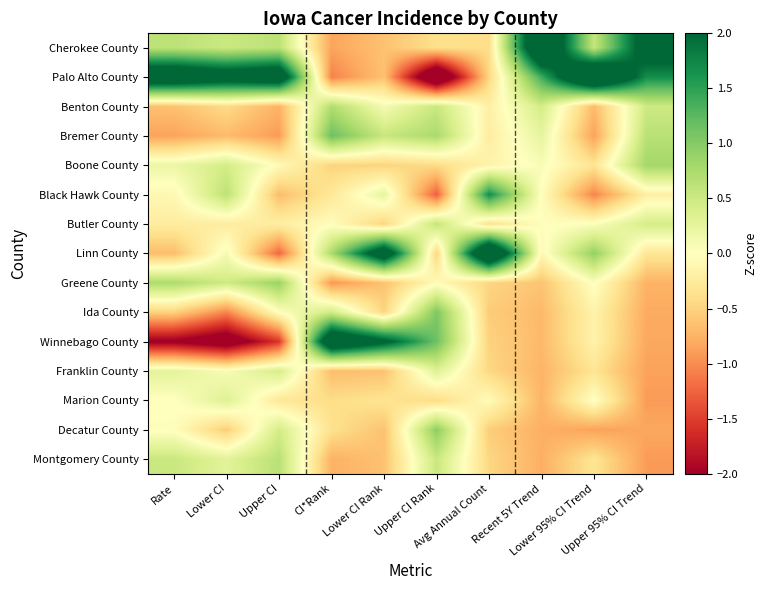

Reading left to right, what are all the values shown in this chart?

Cherokee County: Rate=0.6	Lower CI=0.5	Upper CI=0.6	CI*Rank=-0.8	Lower CI Rank=-0.6	Upper CI Rank=-0.4	Avg Annual Count=-0.4	Recent 5Y Trend=3.0	Lower 95% CI Trend=0.6	Upper 95% CI Trend=2.4
Palo Alto County: Rate=2.7	Lower CI=2.5	Upper CI=2.7	CI*Rank=-1.1	Lower CI Rank=-0.6	Upper CI Rank=-2.8	Avg Annual Count=-0.5	Recent 5Y Trend=1.4	Lower 95% CI Trend=3.2	Upper 95% CI Trend=1.7
Benton County: Rate=-0.6	Lower CI=-0.4	Upper CI=-0.8	CI*Rank=0.7	Lower CI Rank=0.1	Upper CI Rank=0.5	Avg Annual Count=-0.2	Recent 5Y Trend=0.4	Lower 95% CI Trend=-0.7	Upper 95% CI Trend=0.5
Bremer County: Rate=-0.9	Lower CI=-0.7	Upper CI=-0.9	CI*Rank=1.1	Lower CI Rank=0.5	Upper CI Rank=0.8	Avg Annual Count=-0.2	Recent 5Y Trend=0.3	Lower 95% CI Trend=-0.9	Upper 95% CI Trend=0.6
Boone County: Rate=0.2	Lower CI=0.4	Upper CI=-0.1	CI*Rank=-0.5	Lower CI Rank=-0.5	Upper CI Rank=-0.4	Avg Annual Count=-0.1	Recent 5Y Trend=0.1	Lower 95% CI Trend=-0.3	Upper 95% CI Trend=0.8
Black Hawk County: Rate=-0.1	Lower CI=0.6	Upper CI=-0.7	CI*Rank=-0.3	Lower CI Rank=0.2	Upper CI Rank=-1.3	Avg Annual Count=1.7	Recent 5Y Trend=-0.0	Lower 95% CI Trend=-1.0	Upper 95% CI Trend=-0.2
Butler County: Rate=-0.2	Lower CI=-0.2	Upper CI=-0.2	CI*Rank=-0.0	Lower CI Rank=-0.5	Upper CI Rank=0.6	Avg Annual Count=-0.4	Recent 5Y Trend=-0.0	Lower 95% CI Trend=0.0	Upper 95% CI Trend=0.4
Linn County: Rate=-0.7	Lower CI=0.1	Upper CI=-1.2	CI*Rank=0.8	Lower CI Rank=2.6	Upper CI Rank=-0.5	Avg Annual Count=3.2	Recent 5Y Trend=-0.1	Lower 95% CI Trend=0.9	Upper 95% CI Trend=-0.3
Greene County: Rate=0.7	Lower CI=0.5	Upper CI=0.9	CI*Rank=-0.9	Lower CI Rank=-0.6	Upper CI Rank=-0.0	Avg Annual Count=-0.5	Recent 5Y Trend=-0.6	Lower 95% CI Trend=0.0	Upper 95% CI Trend=-0.7
Ida County: Rate=-0.5	Lower CI=-1.1	Upper CI=0.0	CI*Rank=0.5	Lower CI Rank=-0.5	Upper CI Rank=1.0	Avg Annual Count=-0.6	Recent 5Y Trend=-0.7	Lower 95% CI Trend=-0.2	Upper 95% CI Trend=-0.8
Winnebago County: Rate=-2.1	Lower CI=-2.4	Upper CI=-1.6	CI*Rank=2.8	Lower CI Rank=2.2	Upper CI Rank=1.1	Avg Annual Count=-0.5	Recent 5Y Trend=-0.7	Lower 95% CI Trend=-0.2	Upper 95% CI Trend=-0.8
Franklin County: Rate=0.3	Lower CI=0.1	Upper CI=0.4	CI*Rank=-0.7	Lower CI Rank=-0.6	Upper CI Rank=0.3	Avg Annual Count=-0.5	Recent 5Y Trend=-0.7	Lower 95% CI Trend=-0.3	Upper 95% CI Trend=-0.9
Marion County: Rate=-0.0	Lower CI=0.3	Upper CI=-0.3	CI*Rank=-0.4	Lower CI Rank=-0.3	Upper CI Rank=-0.4	Avg Annual Count=-0.0	Recent 5Y Trend=-0.7	Lower 95% CI Trend=0.0	Upper 95% CI Trend=-0.9
Decatur County: Rate=-0.0	Lower CI=-0.5	Upper CI=0.4	CI*Rank=-0.4	Lower CI Rank=-0.6	Upper CI Rank=0.9	Avg Annual Count=-0.5	Recent 5Y Trend=-0.8	Lower 95% CI Trend=-0.9	Upper 95% CI Trend=-0.8
Montgomery County: Rate=0.5	Lower CI=0.3	Upper CI=0.6	CI*Rank=-0.8	Lower CI Rank=-0.6	Upper CI Rank=0.5	Avg Annual Count=-0.5	Recent 5Y Trend=-0.8	Lower 95% CI Trend=-0.3	Upper 95% CI Trend=-0.9